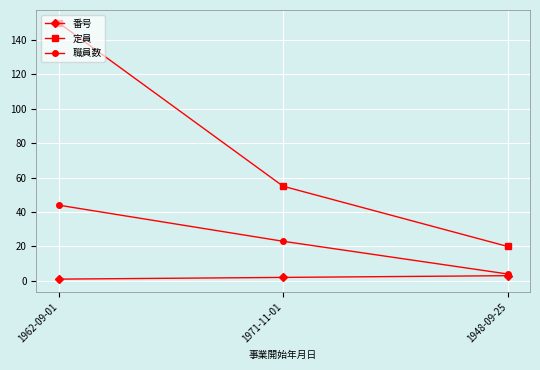

What are all the series names shown in the legend?

番号, 定員, 職員数